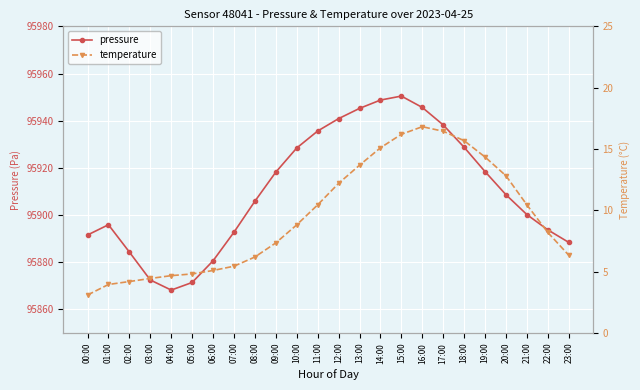

What is the difference between the second highest and minimum values in the temperature series?

13.3